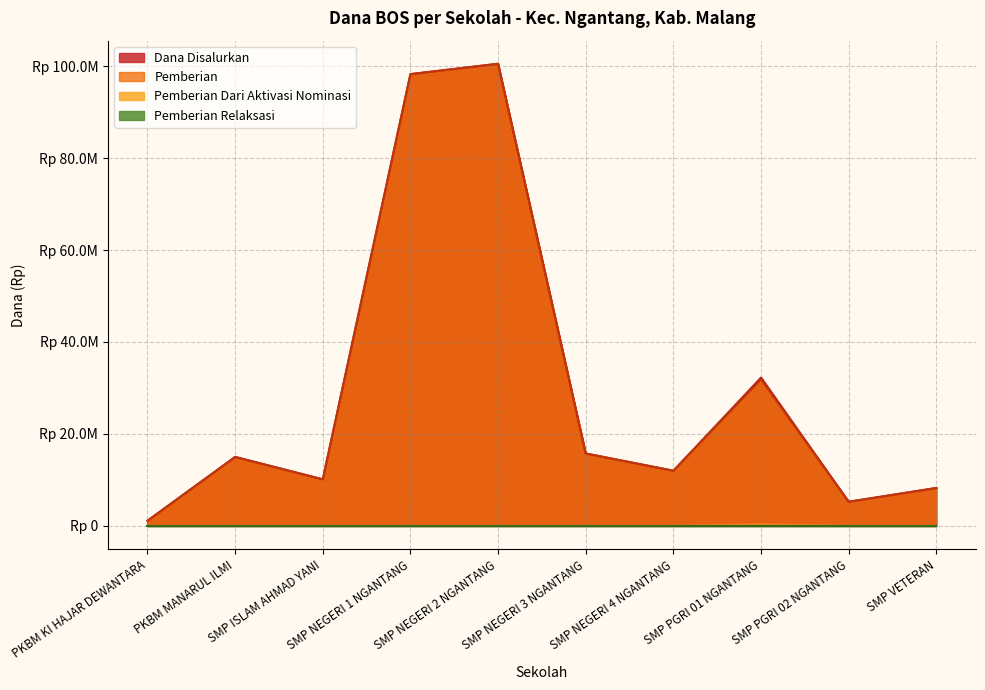

The value of Pemberian Dari Aktivasi Nominasi at SMP NEGERI 1 NGANTANG is 0. True or false?

True